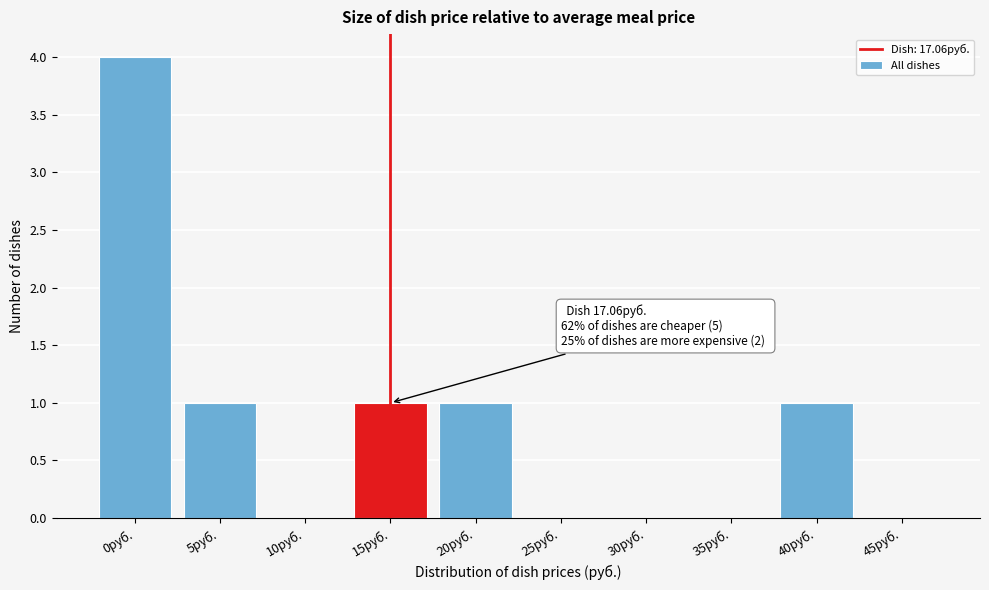

Reading left to right, list all the values displayed in this chart.

0руб.=4	5руб.=1	10руб.=0	15руб.=1	20руб.=1	25руб.=0	30руб.=0	35руб.=0	40руб.=1	45руб.=0